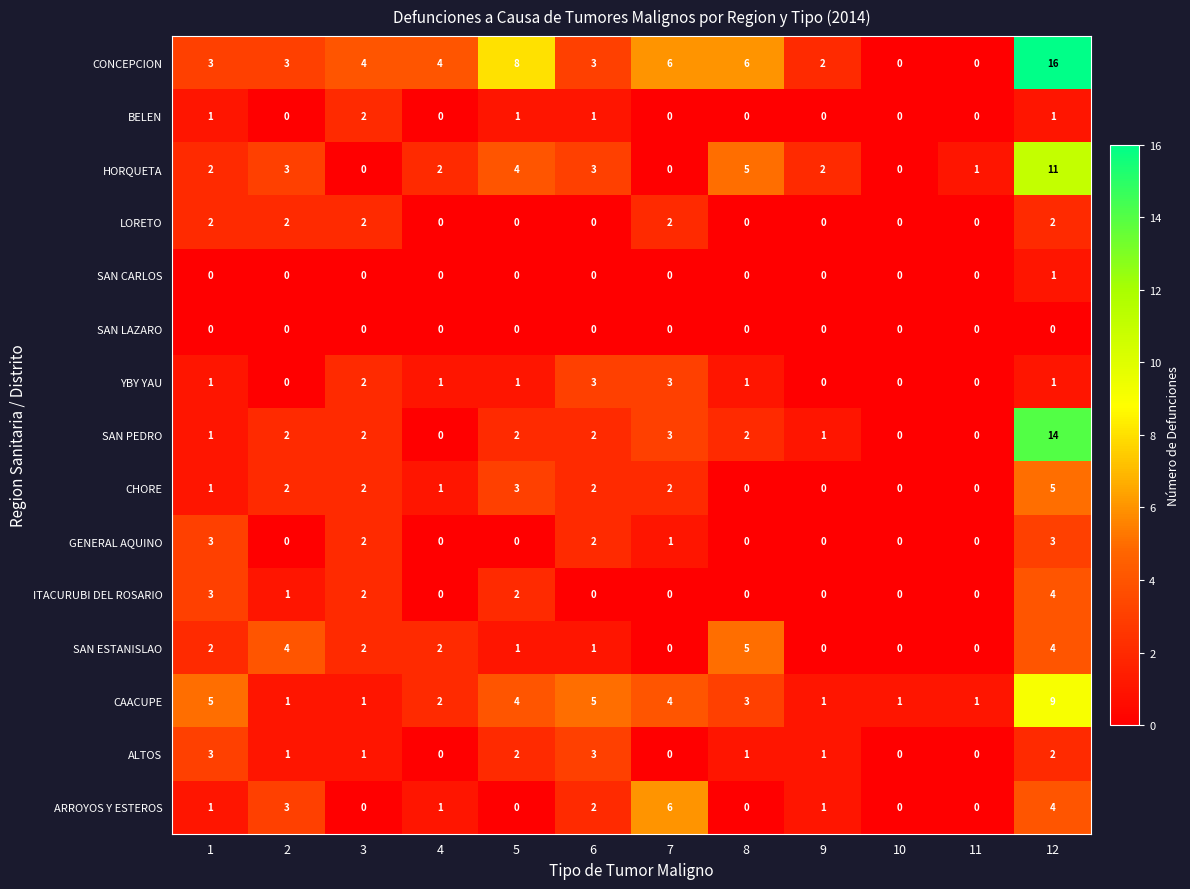

Which category has the highest value across all series?

12